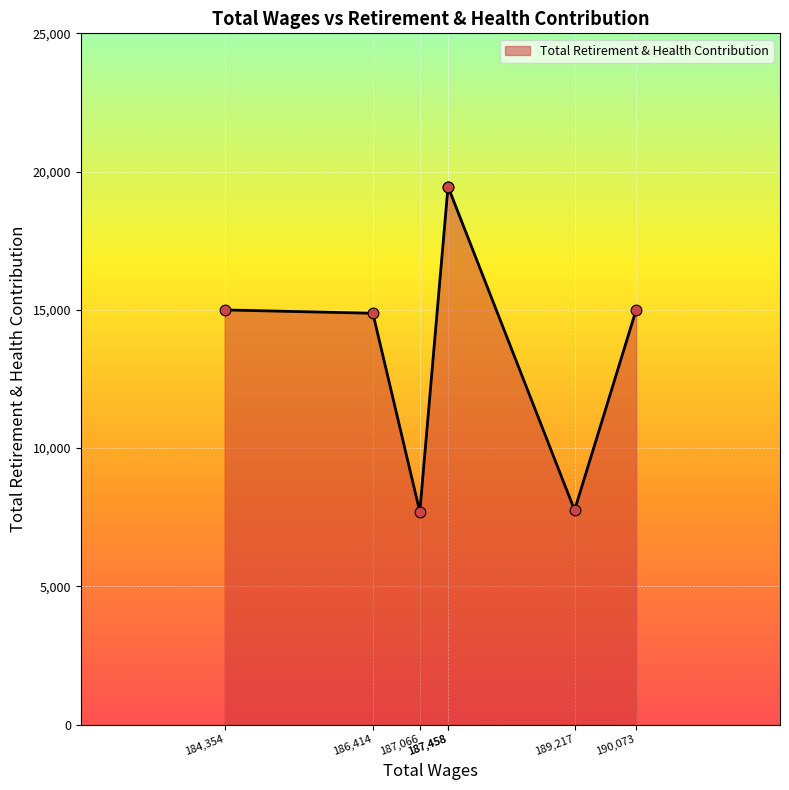

What is the change in value from 189217.93 to 186414.25?

+7122